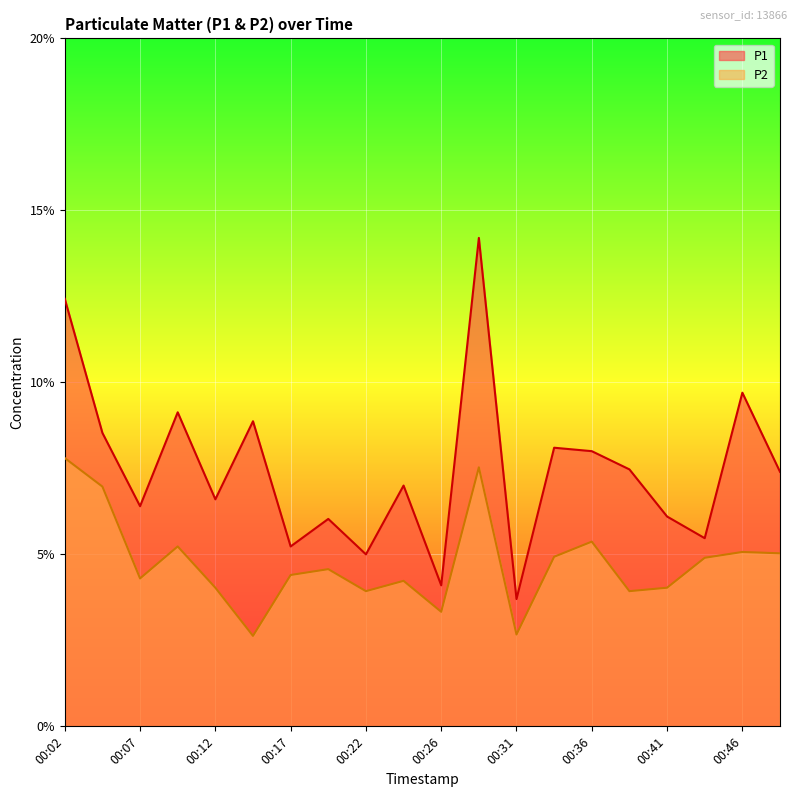

What are all the series names shown in the legend?

P1, P2